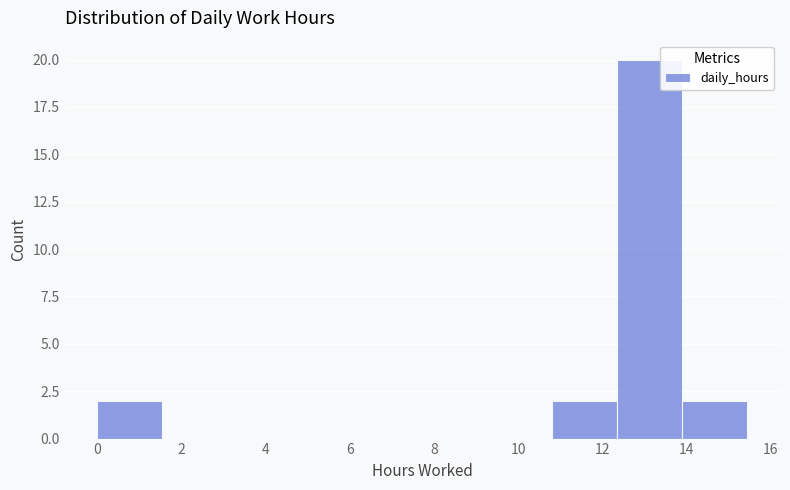

Which range on the x-axis has the tallest bar?

12.4 to 14.0